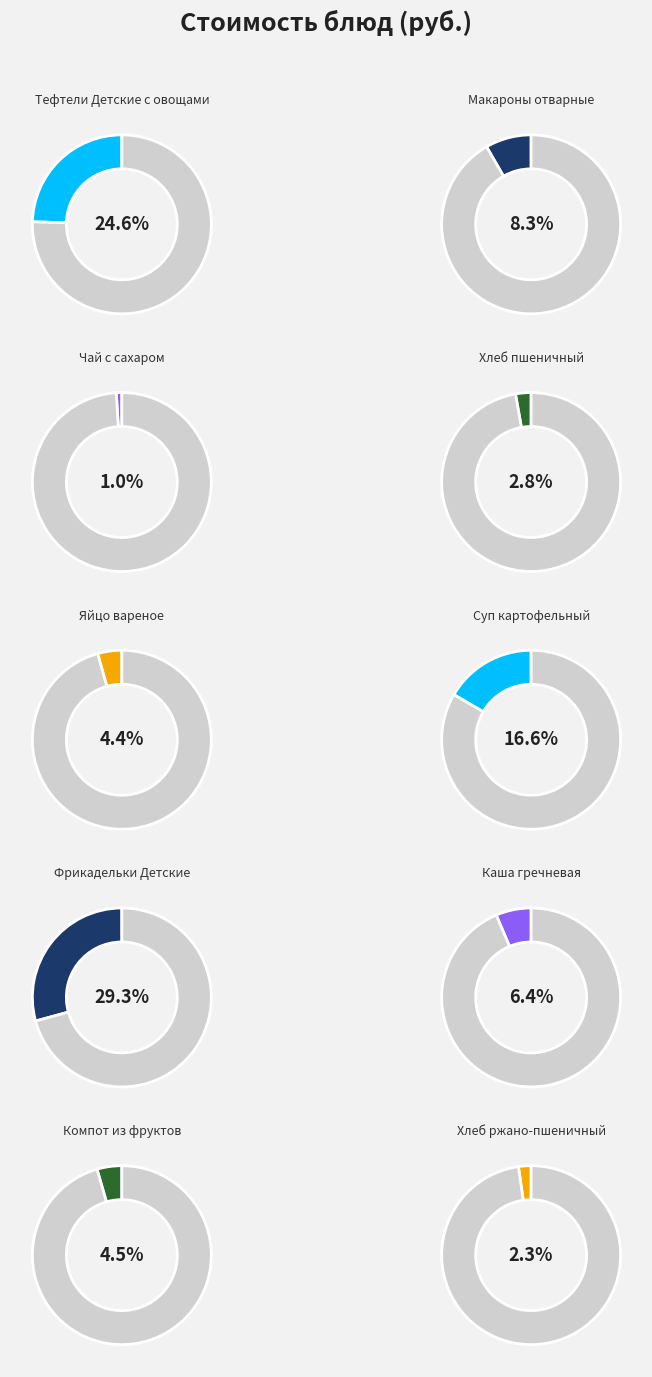

Combined, what portion of the pie is Компот из фруктов and Фрикадельки Детские?

33.7%